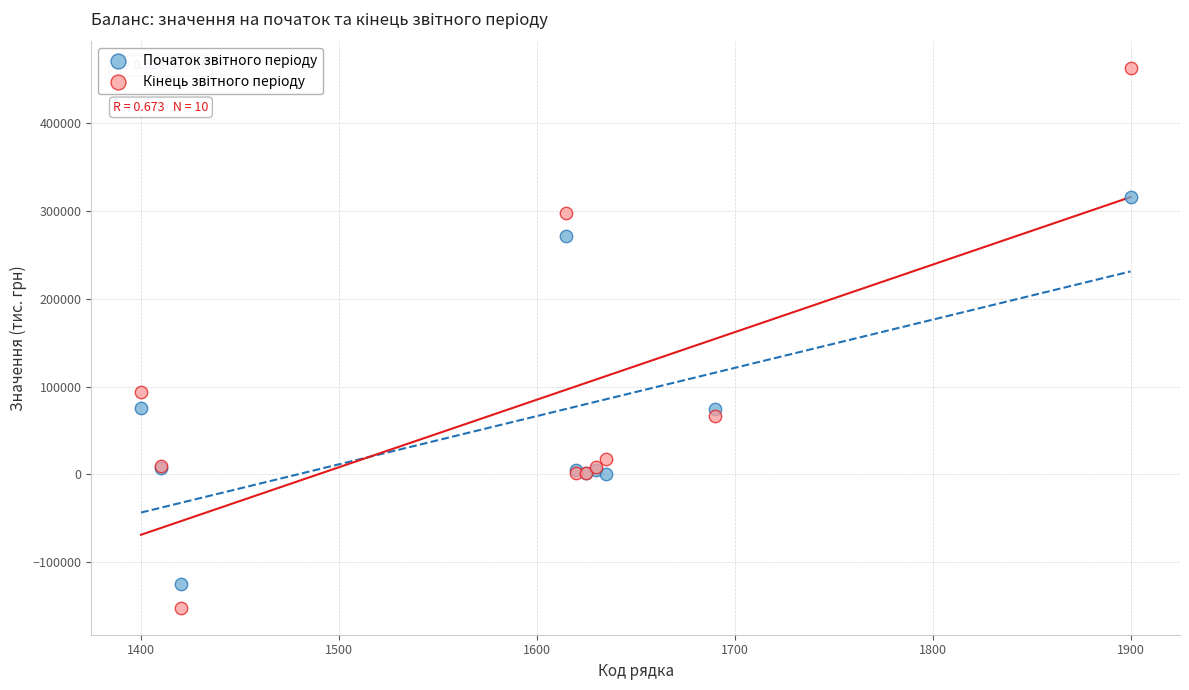

Across all series, what Y value is closest to 155200?

94256